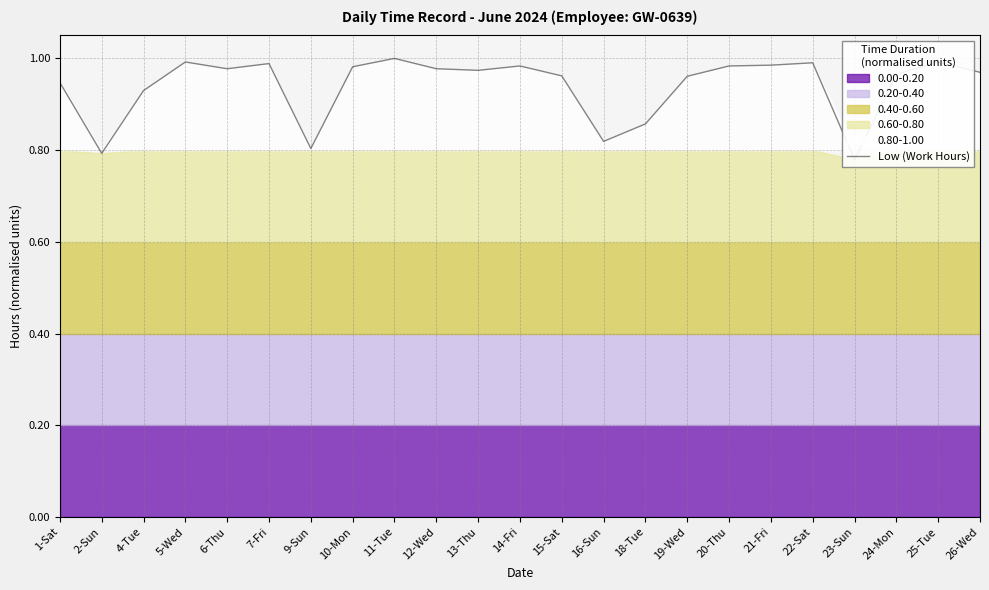

Reading right to left, transcribe all the data shown in this chart.

1.0	1.0	1.0	0.8	1.0	1.0	1.0	1.0	0.9	0.8	1.0	1.0	1.0	1.0	1.0	1.0	0.8	1.0	1.0	1.0	0.9	0.8	0.9